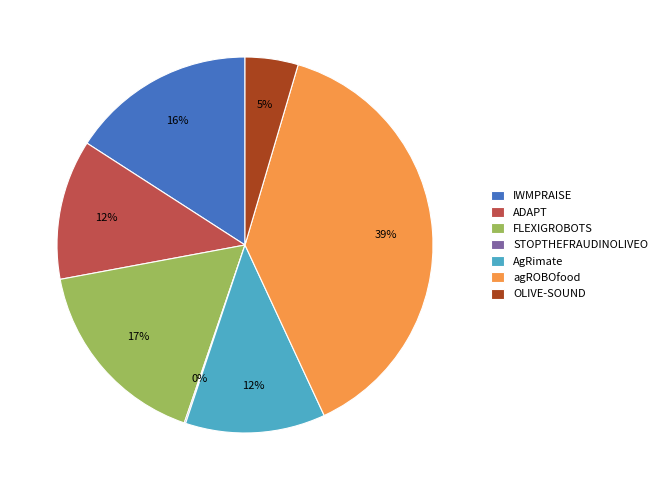

The agROBOfood slice represents 39% of the pie. True or false?

True